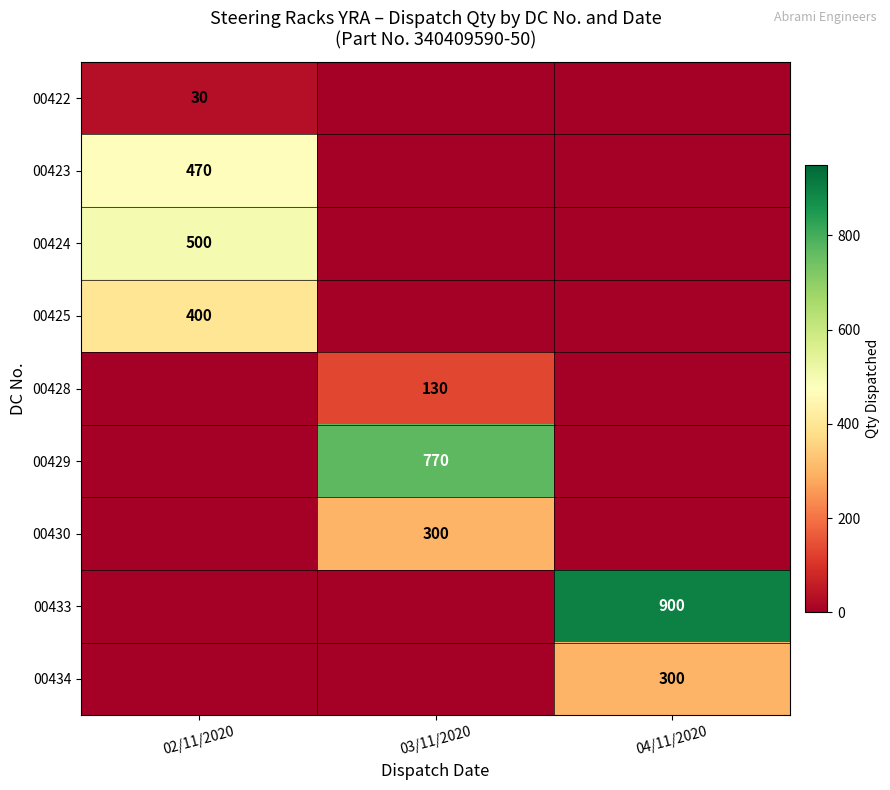

True or false: row_0 has a value of 30 at 02/11/2020.

True